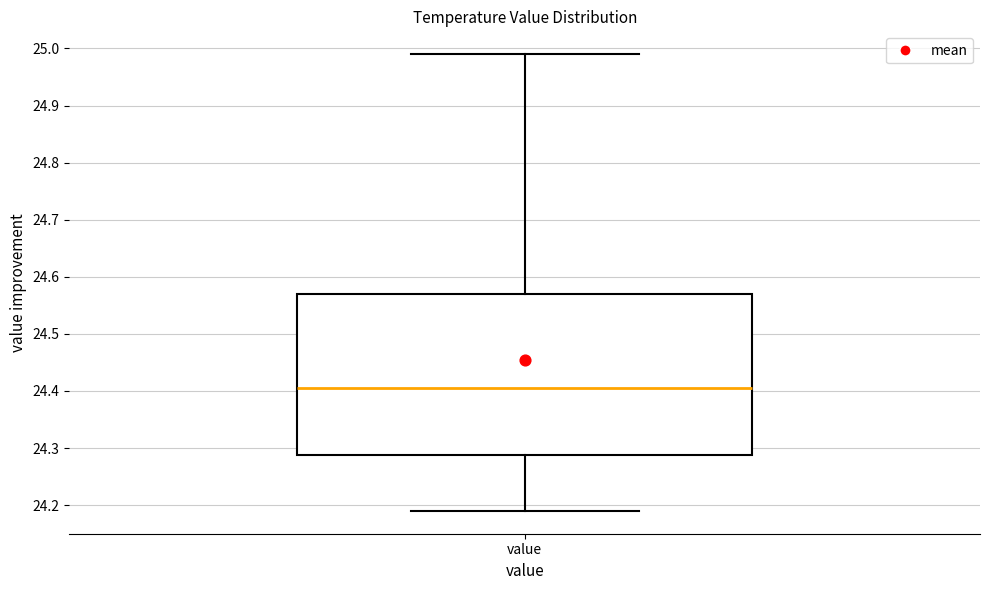

Read this box plot against the y-axis: the position of the median line, the range covered by the box, and the ends of both whiskers. The values are not printed on the chart, so give them approximately, as read against the axis.

median 24.41, box 24.29 to 24.57, whiskers 24.19 to 24.99